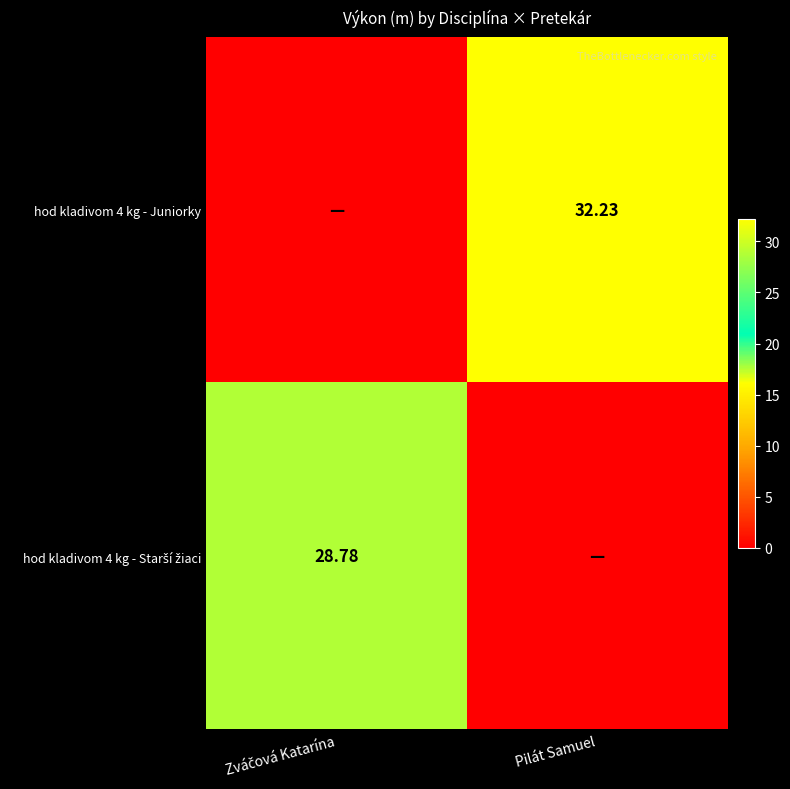

What is the total value across all series at Zváčová Katarína?

28.8